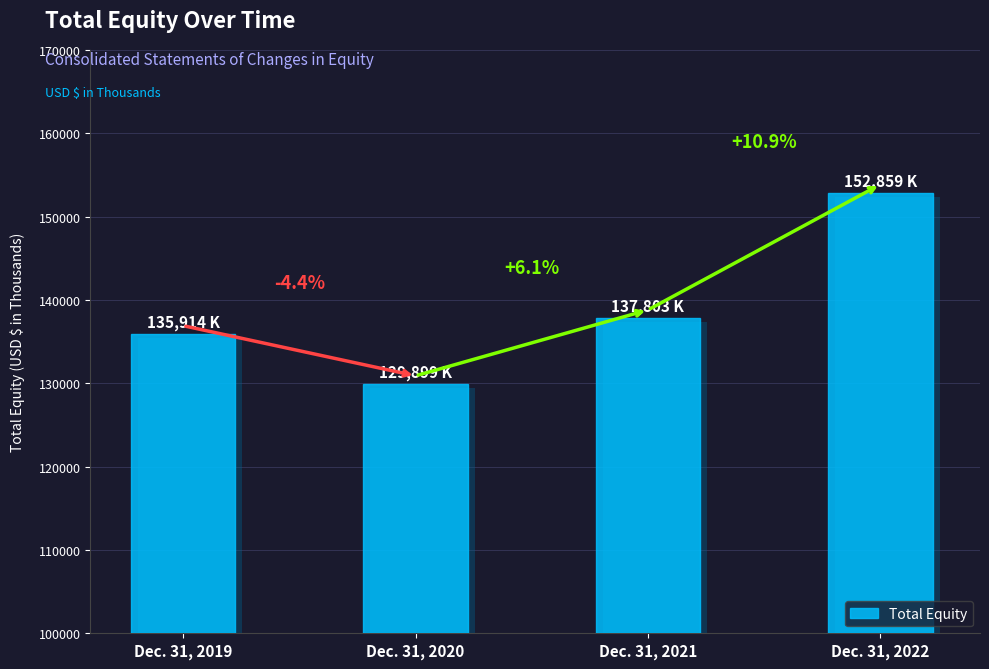

The value at Dec. 31, 2020 is 129899. True or false?

True